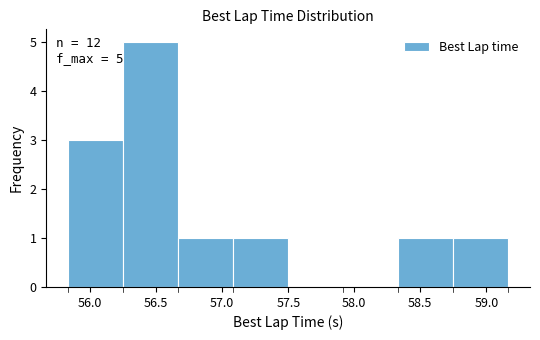

Over which range of the x-axis is the bar tallest?

56.25 to 56.65